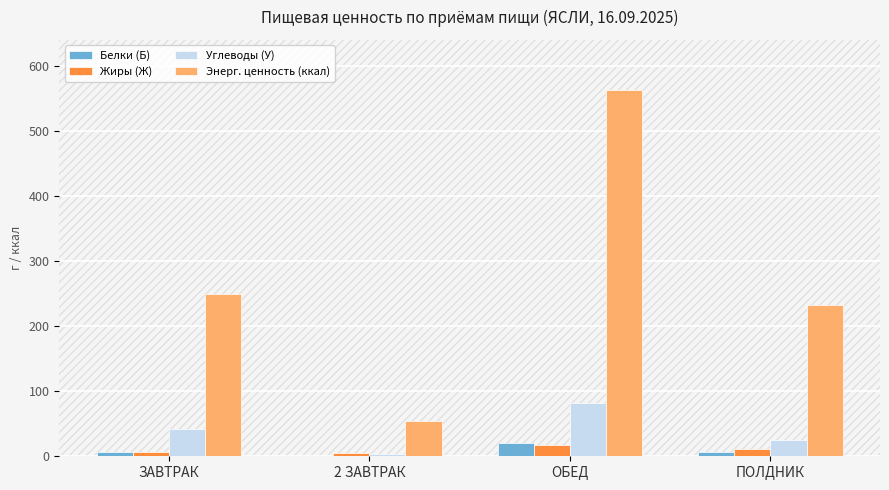

What is the total value across all series at ЗАВТРАК?

304.1